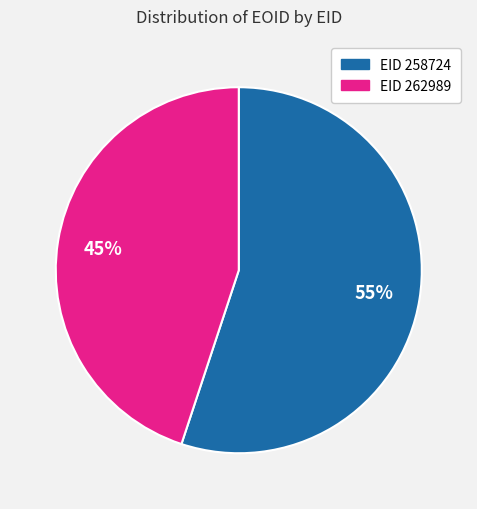

Does any single category account for the majority?

Yes